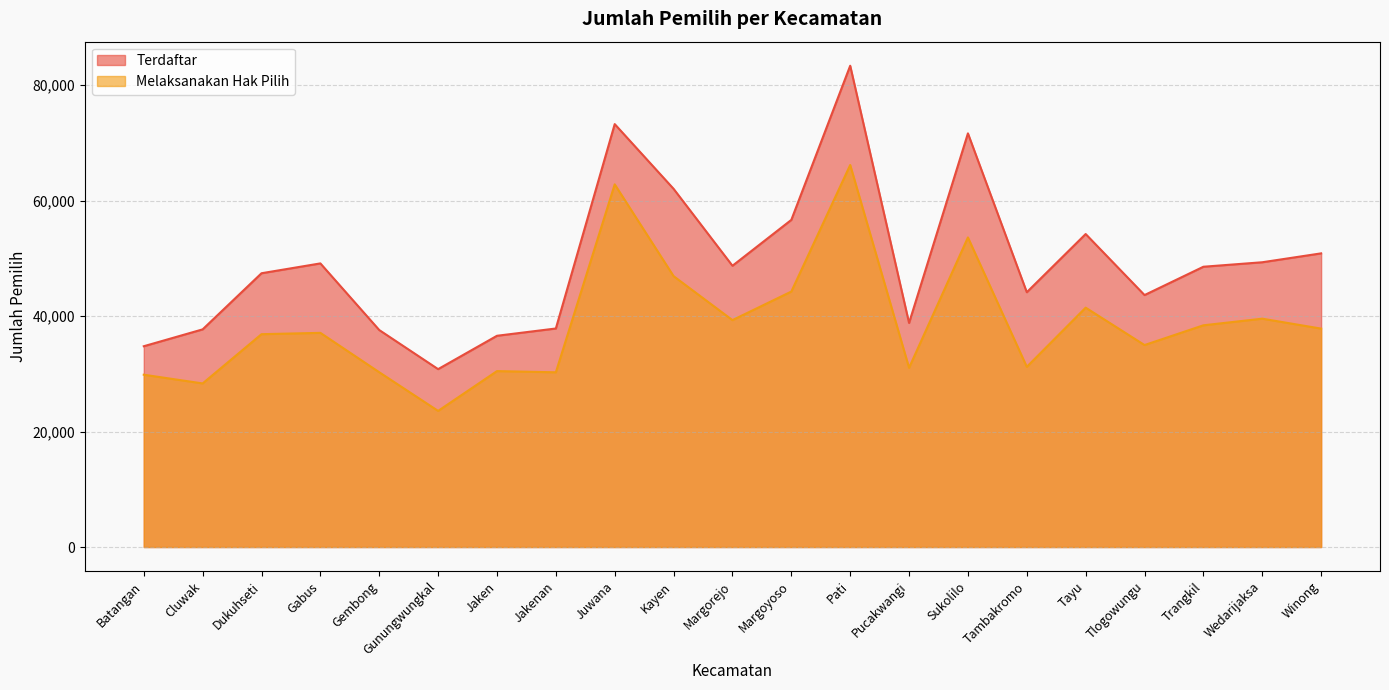

What is the average value of the Melaksanakan Hak Pilih series?

38769